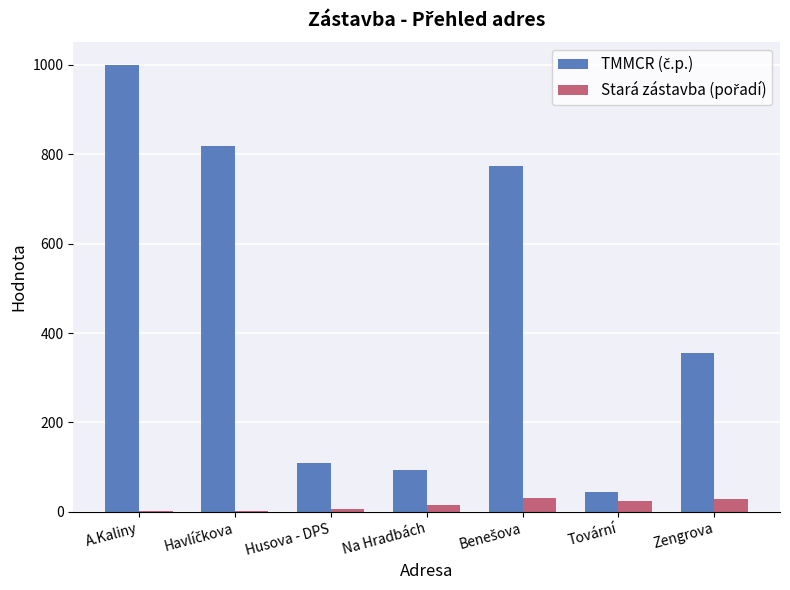

What is the maximum value shown in the chart?

1000